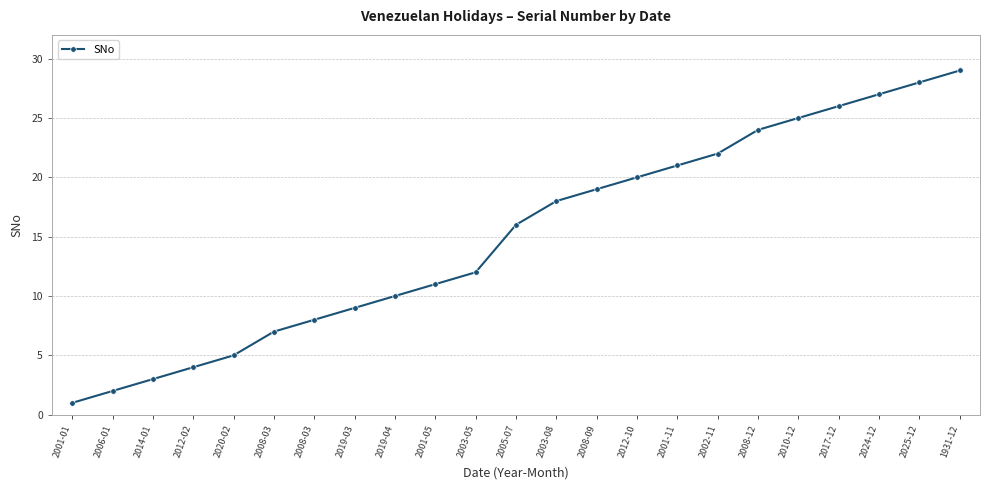

How many lines are shown in the chart?

1